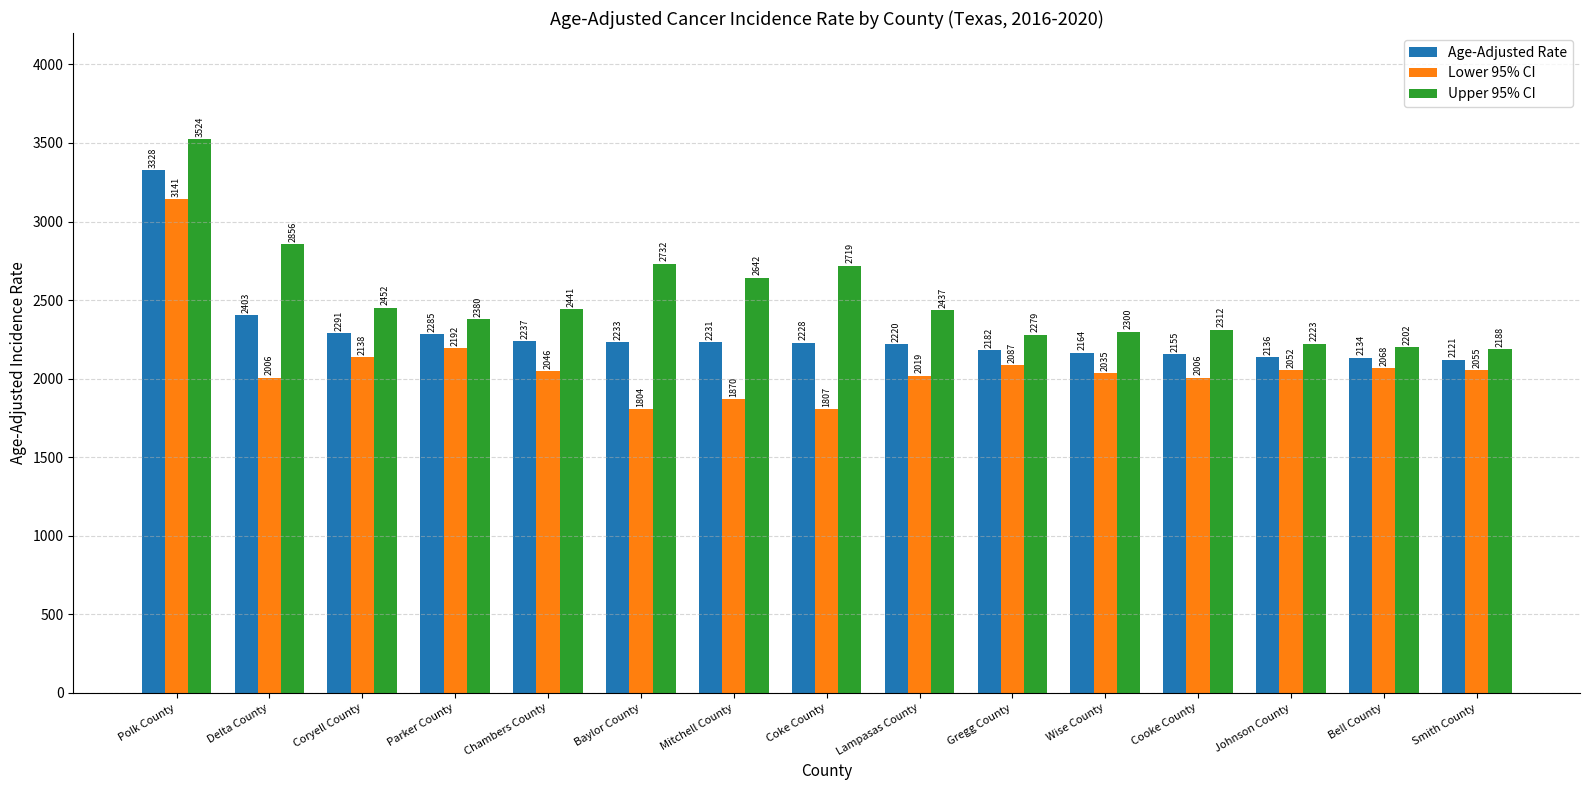

At which label is Age-Adjusted Rate closest to 2724?

Delta County